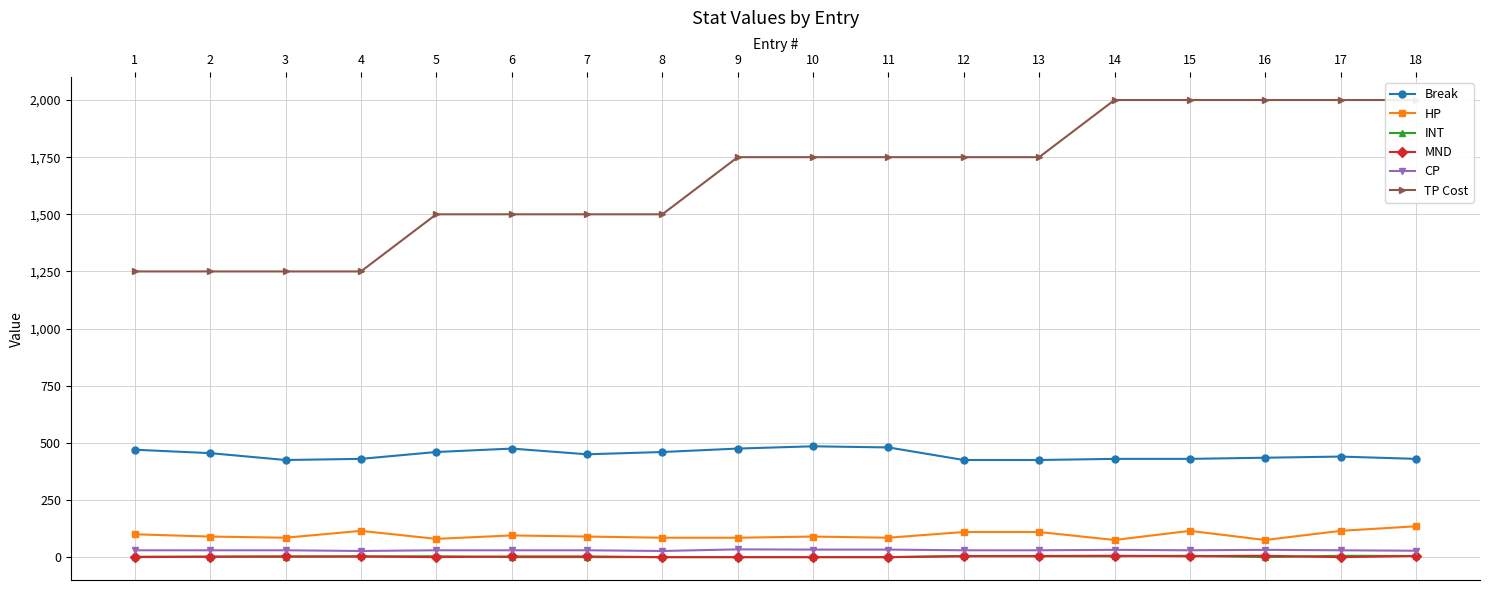

True or false: HP and INT cross at least once.

False